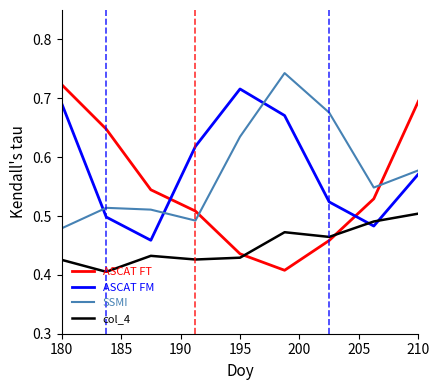

What is the difference between the maximum and minimum values in the ASCAT FT series?

0.3